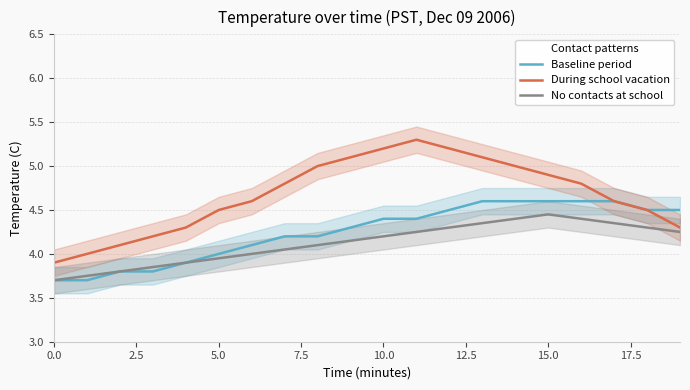

True or false: During school vacation has a value of 2.8 at 5.0.

False